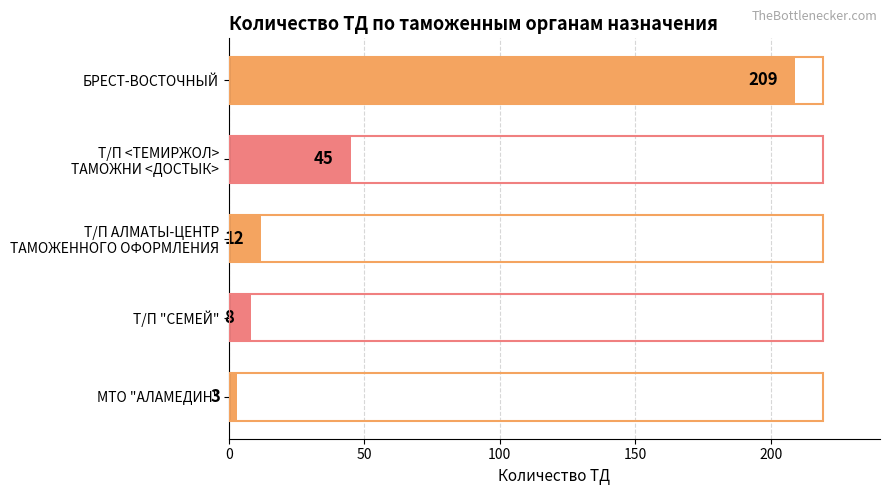

What is the smallest value displayed?

3